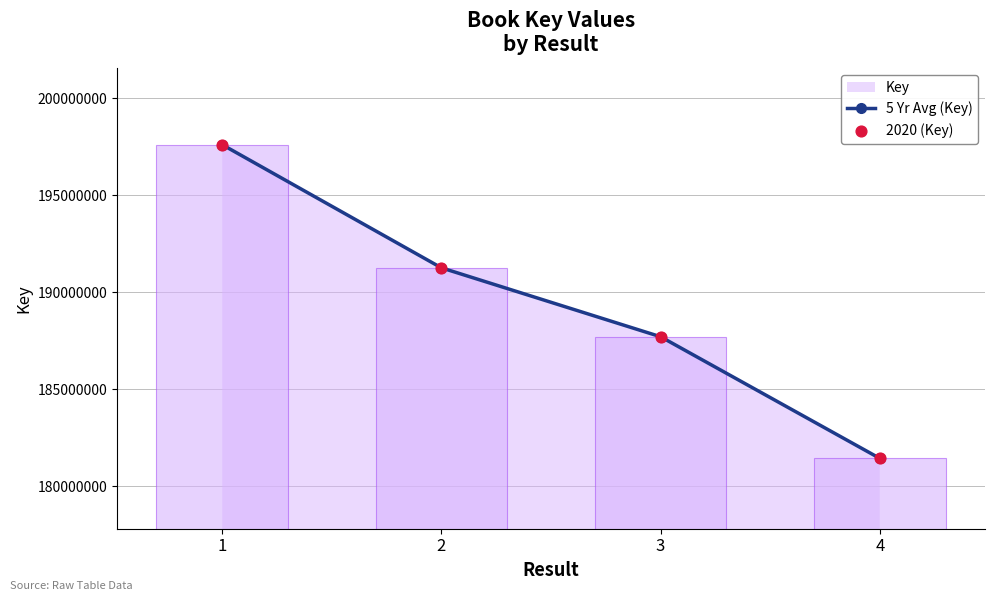

Which series has the largest Y range (max minus min)?

5 Yr Avg (Key)